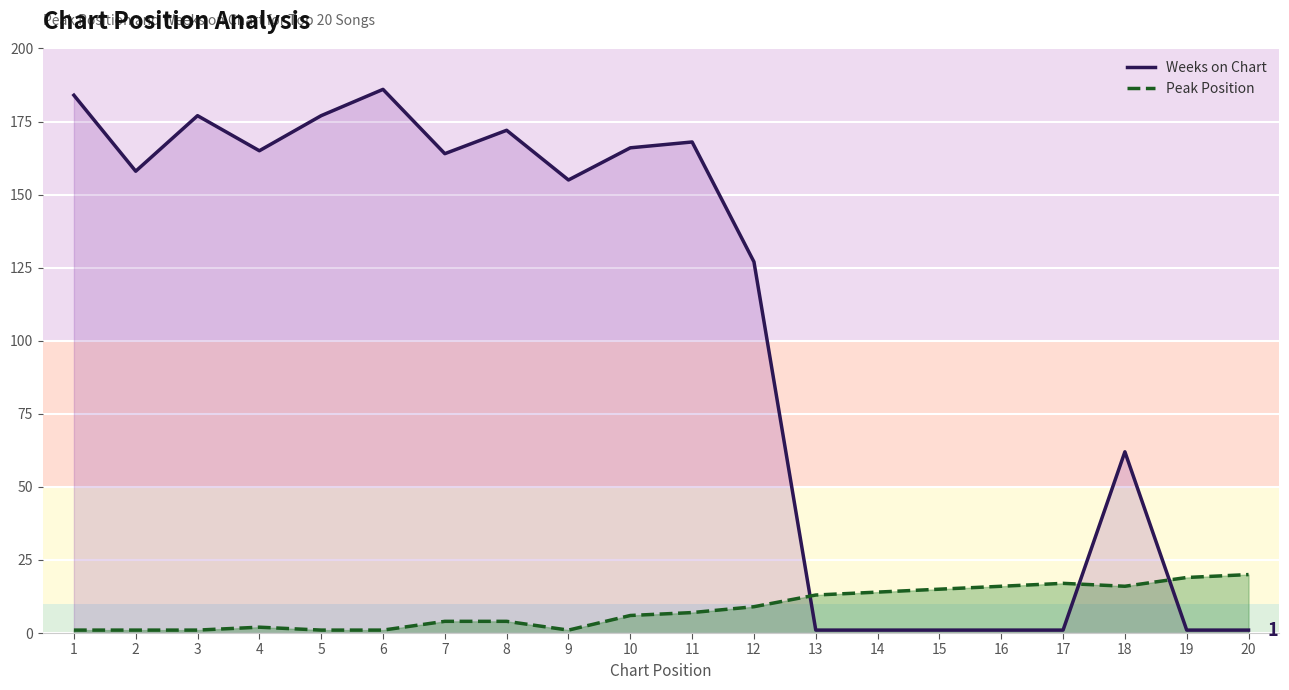

In Weeks on Chart, how many points are lower than both neighbors (excluding endpoints)?

4